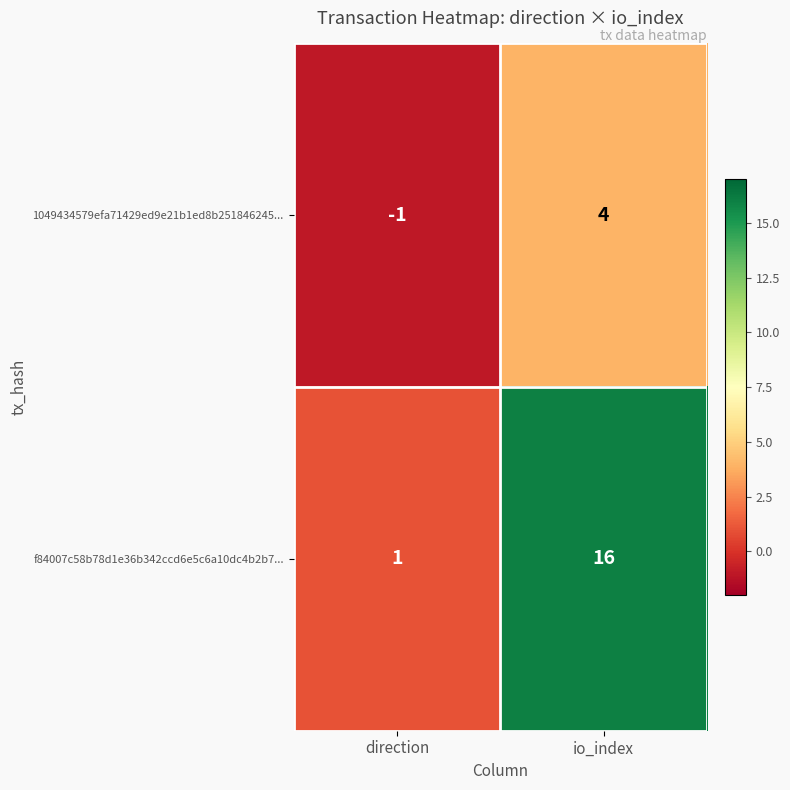

Is it true that 1049434579efa71429ed9e21b1ed8b251846245... equals 4 at io_index?

True